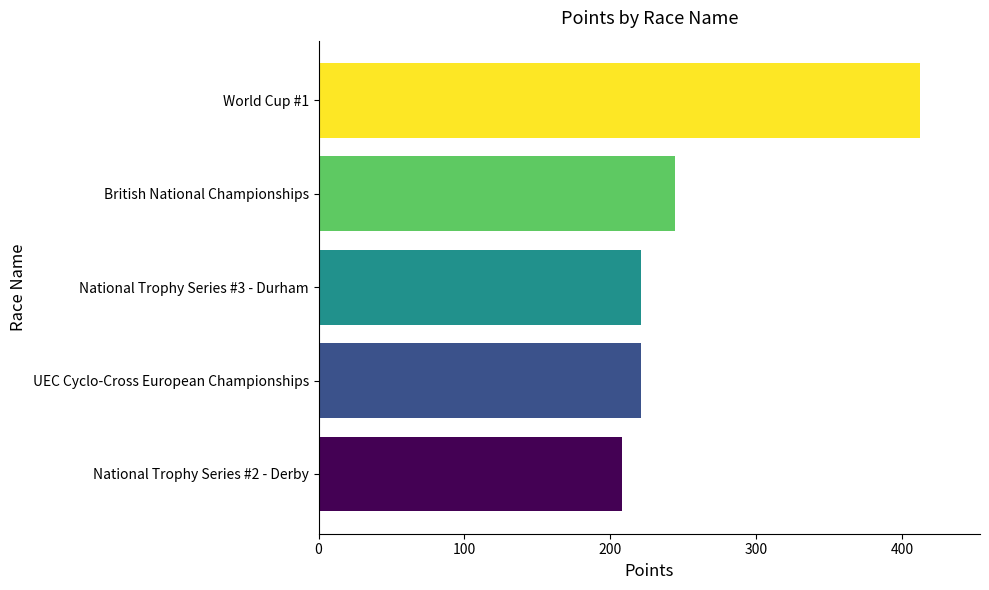

The value at British National Championships is 244.6. True or false?

True